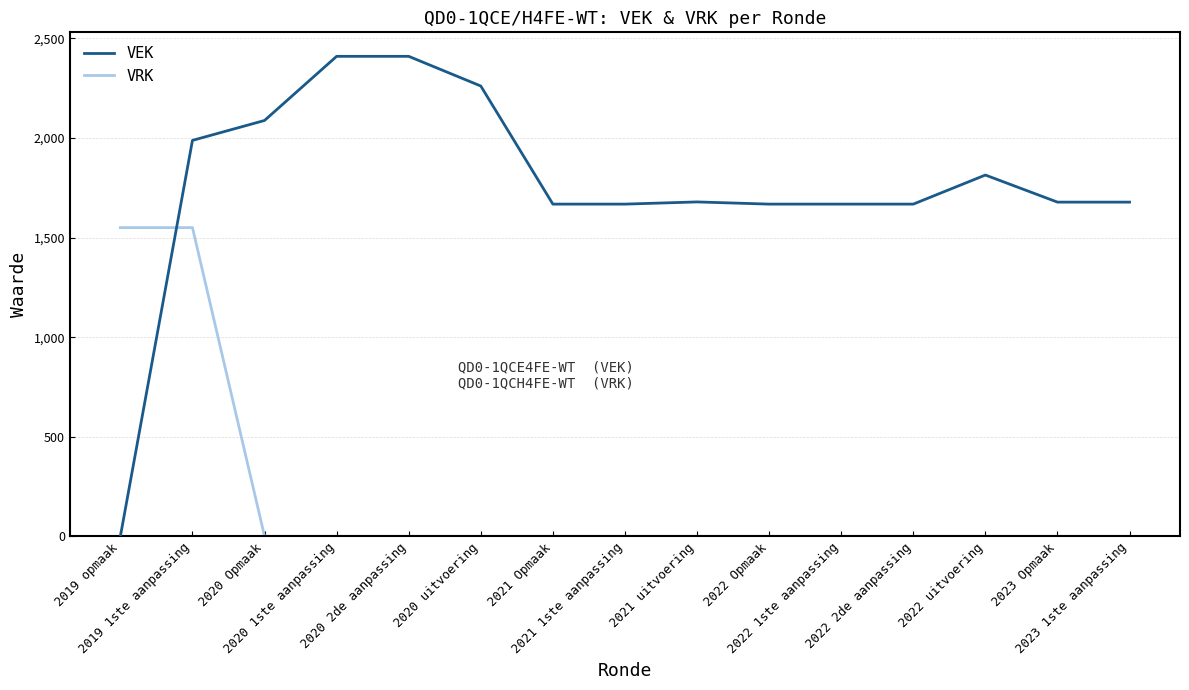

What are all the series names shown in the legend?

VEK, VRK